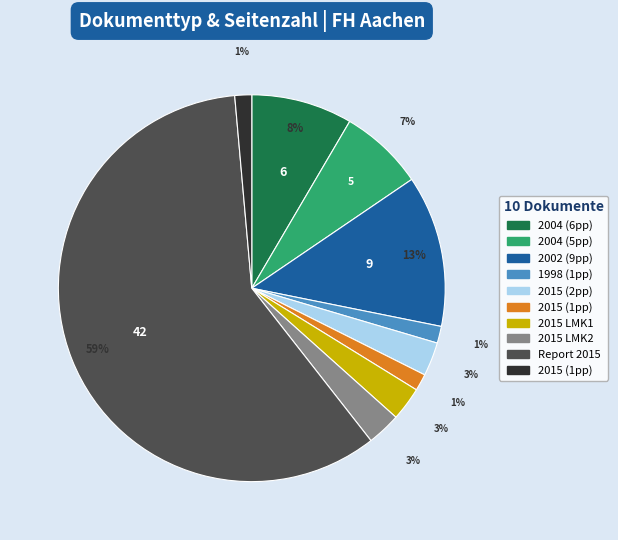

Count the number of slices in the pie.

10